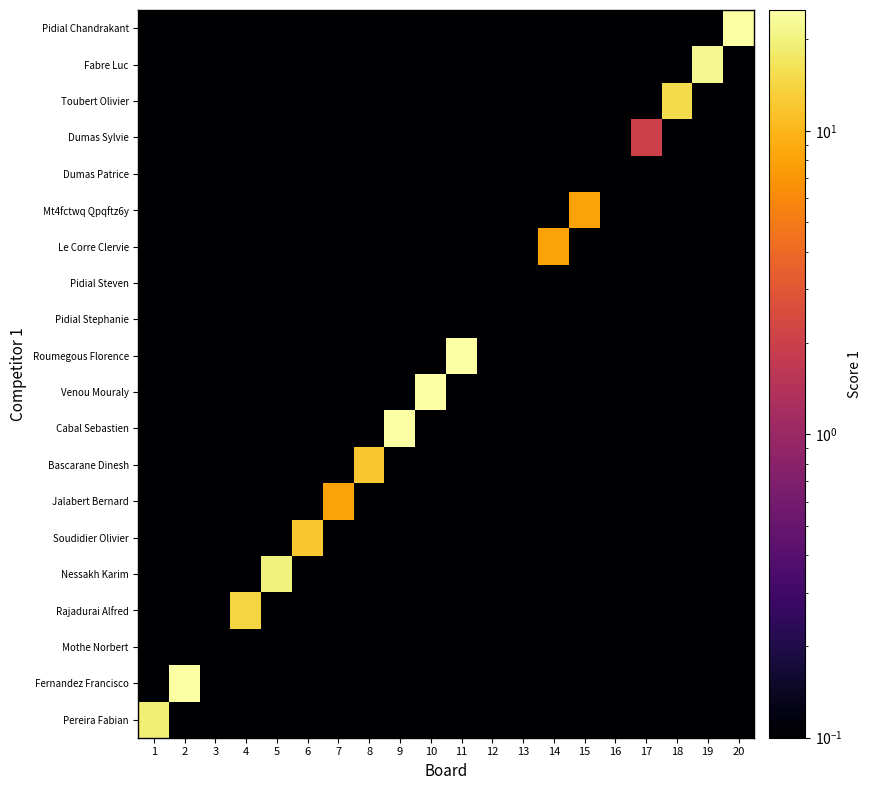

Reading left to right, extract all data points from this chart.

Pereira Fabian: 1=19.0	2=0.0	3=0.0	4=0.0	5=0.0	6=0.0	7=0.0	8=0.0	9=0.0	10=0.0	11=0.0	12=0.0	13=0.0	14=0.0	15=0.0	16=0.0	17=0.0	18=0.0	19=0.0	20=0.0
Fernandez Francisco: 1=0.0	2=25.0	3=0.0	4=0.0	5=0.0	6=0.0	7=0.0	8=0.0	9=0.0	10=0.0	11=0.0	12=0.0	13=0.0	14=0.0	15=0.0	16=0.0	17=0.0	18=0.0	19=0.0	20=0.0
Mothe Norbert: 1=0.0	2=0.0	3=0.0	4=0.0	5=0.0	6=0.0	7=0.0	8=0.0	9=0.0	10=0.0	11=0.0	12=0.0	13=0.0	14=0.0	15=0.0	16=0.0	17=0.0	18=0.0	19=0.0	20=0.0
Rajadurai Alfred: 1=0.0	2=0.0	3=0.0	4=14.0	5=0.0	6=0.0	7=0.0	8=0.0	9=0.0	10=0.0	11=0.0	12=0.0	13=0.0	14=0.0	15=0.0	16=0.0	17=0.0	18=0.0	19=0.0	20=0.0
Nessakh Karim: 1=0.0	2=0.0	3=0.0	4=0.0	5=20.0	6=0.0	7=0.0	8=0.0	9=0.0	10=0.0	11=0.0	12=0.0	13=0.0	14=0.0	15=0.0	16=0.0	17=0.0	18=0.0	19=0.0	20=0.0
Soudidier Olivier: 1=0.0	2=0.0	3=0.0	4=0.0	5=0.0	6=12.0	7=0.0	8=0.0	9=0.0	10=0.0	11=0.0	12=0.0	13=0.0	14=0.0	15=0.0	16=0.0	17=0.0	18=0.0	19=0.0	20=0.0
Jalabert Bernard: 1=0.0	2=0.0	3=0.0	4=0.0	5=0.0	6=0.0	7=8.0	8=0.0	9=0.0	10=0.0	11=0.0	12=0.0	13=0.0	14=0.0	15=0.0	16=0.0	17=0.0	18=0.0	19=0.0	20=0.0
Bascarane Dinesh: 1=0.0	2=0.0	3=0.0	4=0.0	5=0.0	6=0.0	7=0.0	8=12.0	9=0.0	10=0.0	11=0.0	12=0.0	13=0.0	14=0.0	15=0.0	16=0.0	17=0.0	18=0.0	19=0.0	20=0.0
Cabal Sebastien: 1=0.0	2=0.0	3=0.0	4=0.0	5=0.0	6=0.0	7=0.0	8=0.0	9=25.0	10=0.0	11=0.0	12=0.0	13=0.0	14=0.0	15=0.0	16=0.0	17=0.0	18=0.0	19=0.0	20=0.0
Venou Mouraly: 1=0.0	2=0.0	3=0.0	4=0.0	5=0.0	6=0.0	7=0.0	8=0.0	9=0.0	10=25.0	11=0.0	12=0.0	13=0.0	14=0.0	15=0.0	16=0.0	17=0.0	18=0.0	19=0.0	20=0.0
Roumegous Florence: 1=0.0	2=0.0	3=0.0	4=0.0	5=0.0	6=0.0	7=0.0	8=0.0	9=0.0	10=0.0	11=25.0	12=0.0	13=0.0	14=0.0	15=0.0	16=0.0	17=0.0	18=0.0	19=0.0	20=0.0
Pidial Stephanie: 1=0.0	2=0.0	3=0.0	4=0.0	5=0.0	6=0.0	7=0.0	8=0.0	9=0.0	10=0.0	11=0.0	12=0.0	13=0.0	14=0.0	15=0.0	16=0.0	17=0.0	18=0.0	19=0.0	20=0.0
Pidial Steven: 1=0.0	2=0.0	3=0.0	4=0.0	5=0.0	6=0.0	7=0.0	8=0.0	9=0.0	10=0.0	11=0.0	12=0.0	13=0.0	14=0.0	15=0.0	16=0.0	17=0.0	18=0.0	19=0.0	20=0.0
Le Corre Clervie: 1=0.0	2=0.0	3=0.0	4=0.0	5=0.0	6=0.0	7=0.0	8=0.0	9=0.0	10=0.0	11=0.0	12=0.0	13=0.0	14=8.0	15=0.0	16=0.0	17=0.0	18=0.0	19=0.0	20=0.0
Mt4fctwq Qpqftz6y: 1=0.0	2=0.0	3=0.0	4=0.0	5=0.0	6=0.0	7=0.0	8=0.0	9=0.0	10=0.0	11=0.0	12=0.0	13=0.0	14=0.0	15=8.0	16=0.0	17=0.0	18=0.0	19=0.0	20=0.0
Dumas Patrice: 1=0.0	2=0.0	3=0.0	4=0.0	5=0.0	6=0.0	7=0.0	8=0.0	9=0.0	10=0.0	11=0.0	12=0.0	13=0.0	14=0.0	15=0.0	16=0.0	17=0.0	18=0.0	19=0.0	20=0.0
Dumas Sylvie: 1=0.0	2=0.0	3=0.0	4=0.0	5=0.0	6=0.0	7=0.0	8=0.0	9=0.0	10=0.0	11=0.0	12=0.0	13=0.0	14=0.0	15=0.0	16=0.0	17=2.0	18=0.0	19=0.0	20=0.0
Toubert Olivier: 1=0.0	2=0.0	3=0.0	4=0.0	5=0.0	6=0.0	7=0.0	8=0.0	9=0.0	10=0.0	11=0.0	12=0.0	13=0.0	14=0.0	15=0.0	16=0.0	17=0.0	18=15.0	19=0.0	20=0.0
Fabre Luc: 1=0.0	2=0.0	3=0.0	4=0.0	5=0.0	6=0.0	7=0.0	8=0.0	9=0.0	10=0.0	11=0.0	12=0.0	13=0.0	14=0.0	15=0.0	16=0.0	17=0.0	18=0.0	19=22.0	20=0.0
Pidial Chandrakant: 1=0.0	2=0.0	3=0.0	4=0.0	5=0.0	6=0.0	7=0.0	8=0.0	9=0.0	10=0.0	11=0.0	12=0.0	13=0.0	14=0.0	15=0.0	16=0.0	17=0.0	18=0.0	19=0.0	20=25.0